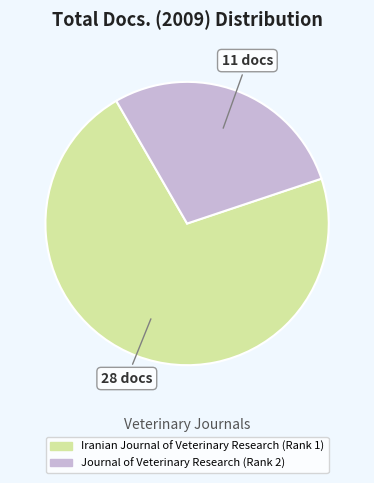

Is there any slice that represents more than half of the pie?

Yes